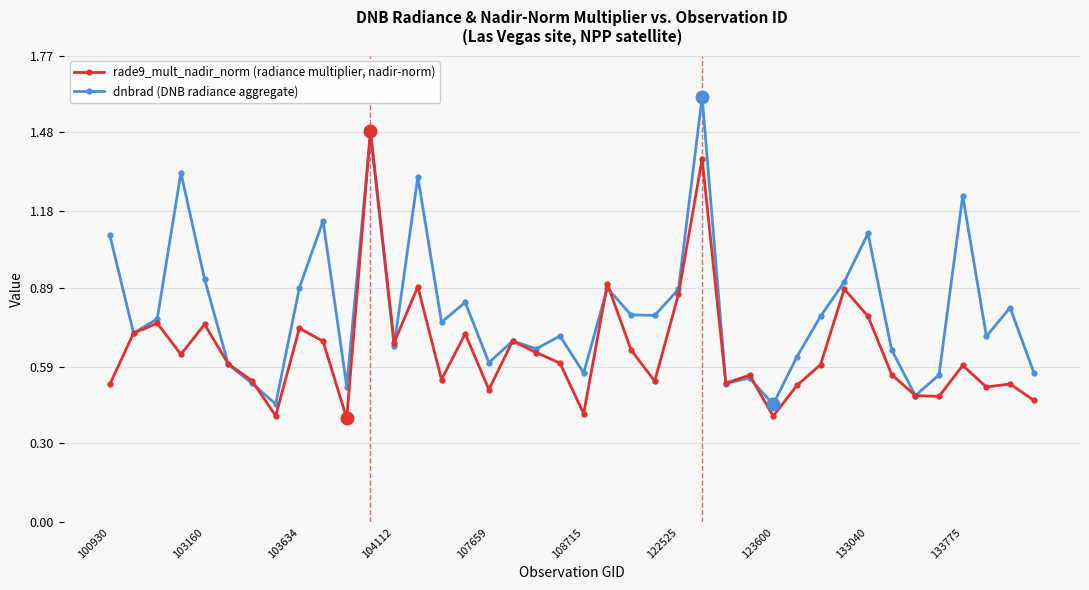

What is the maximum value shown in the chart?

1.6